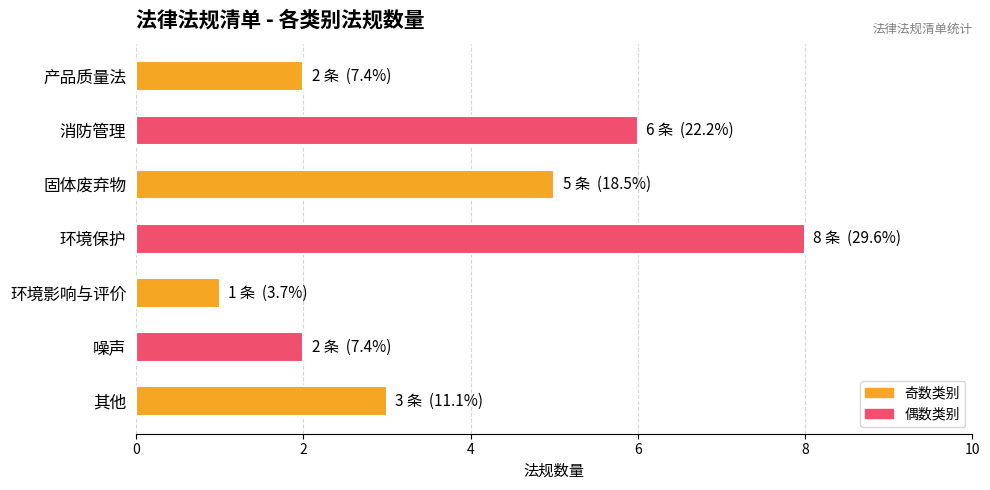

Approximately how many times larger is the value at 其他 compared to 噪声?

1.5